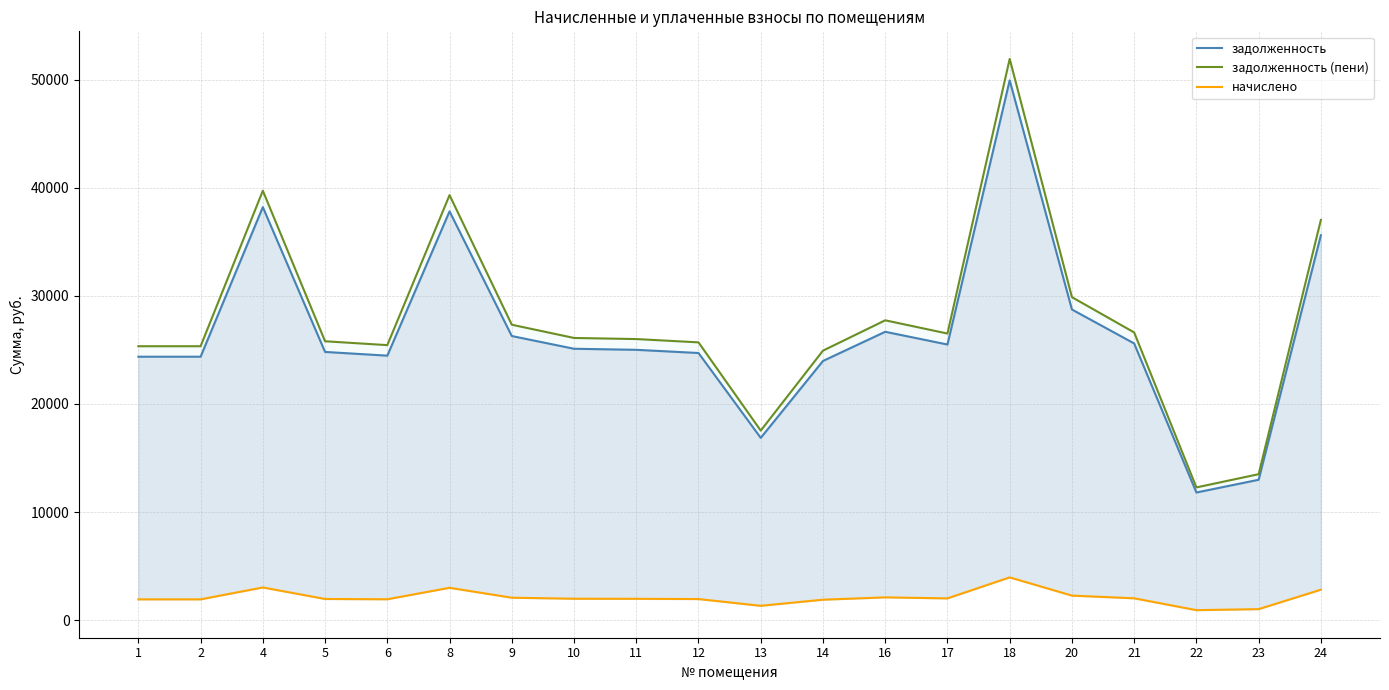

What is the highest value of the задолженность (пени) series?

51905.9